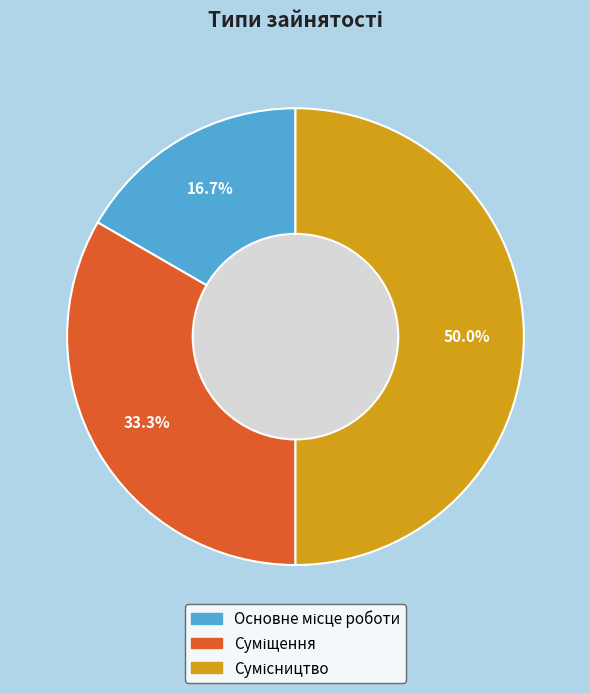

Rank the categories by value from lowest to highest.

Основне місце роботи, Суміщення, Сумісництво